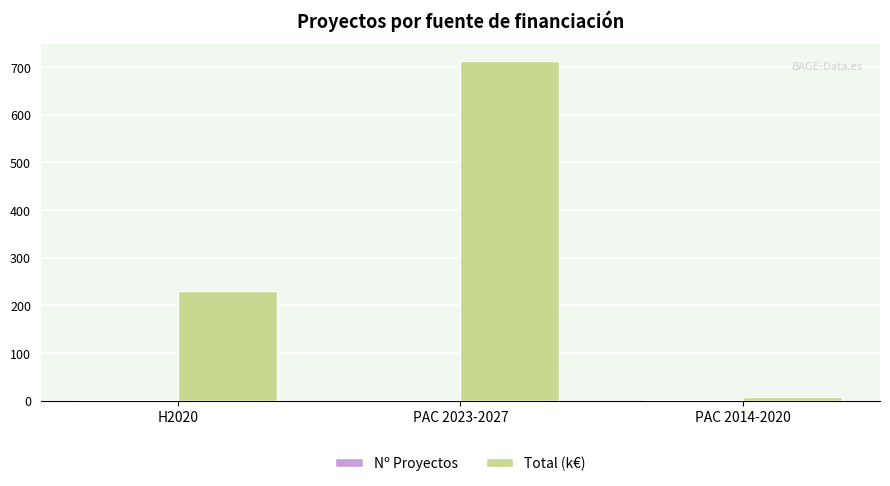

At which category does the chart reach its peak across all series?

PAC 2023-2027